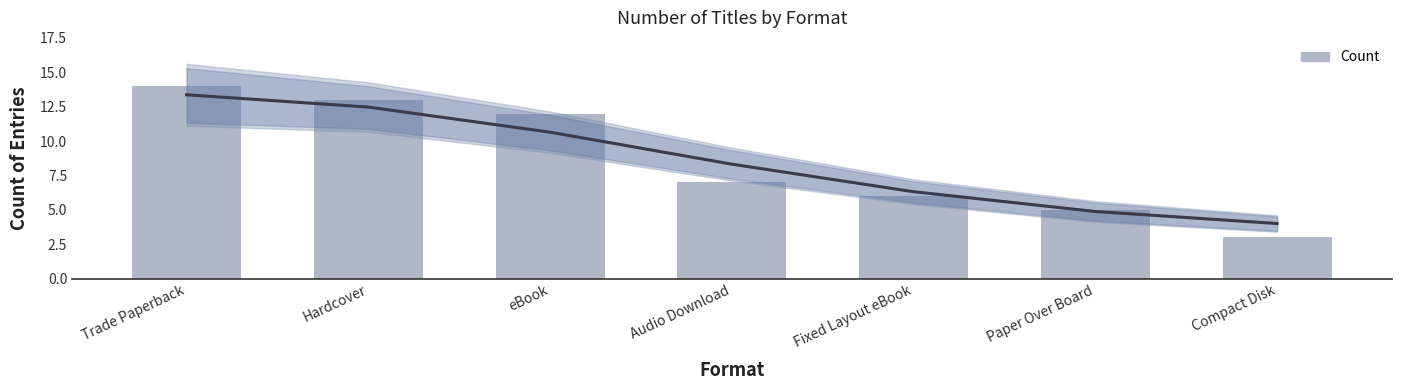

Reading left to right, what are all the values shown in this chart?

Trade Paperback=14	Hardcover=13	eBook=12	Audio Download=7	Fixed Layout eBook=6	Paper Over Board=5	Compact Disk=3